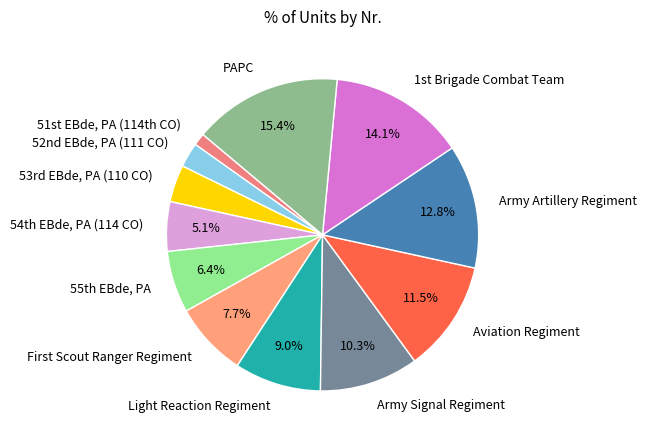

Count the number of slices in the pie.

12